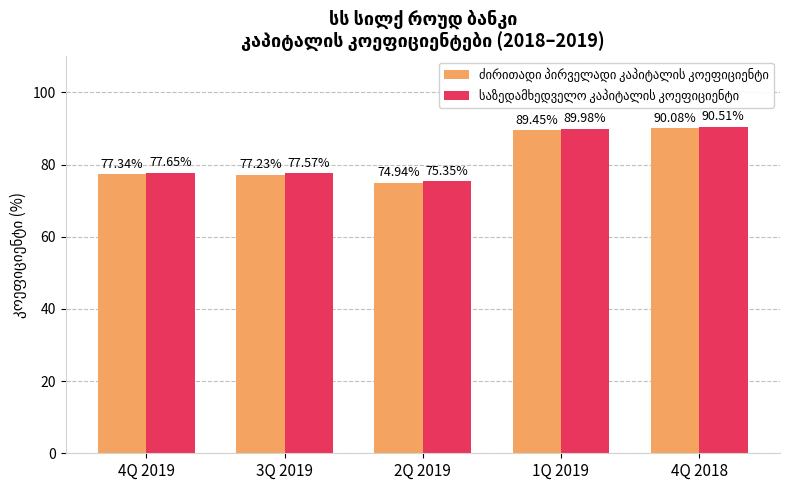

At how many categories does at least one series exceed 75?

5